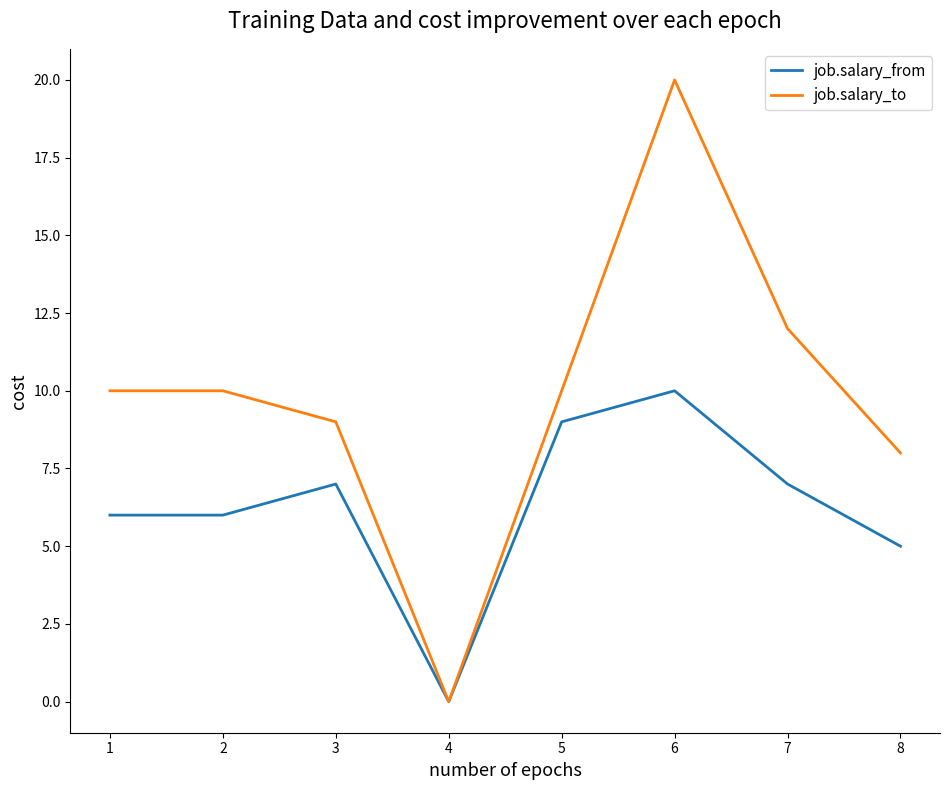

Between 3 and 6, which series saw the biggest shift?

job.salary_to